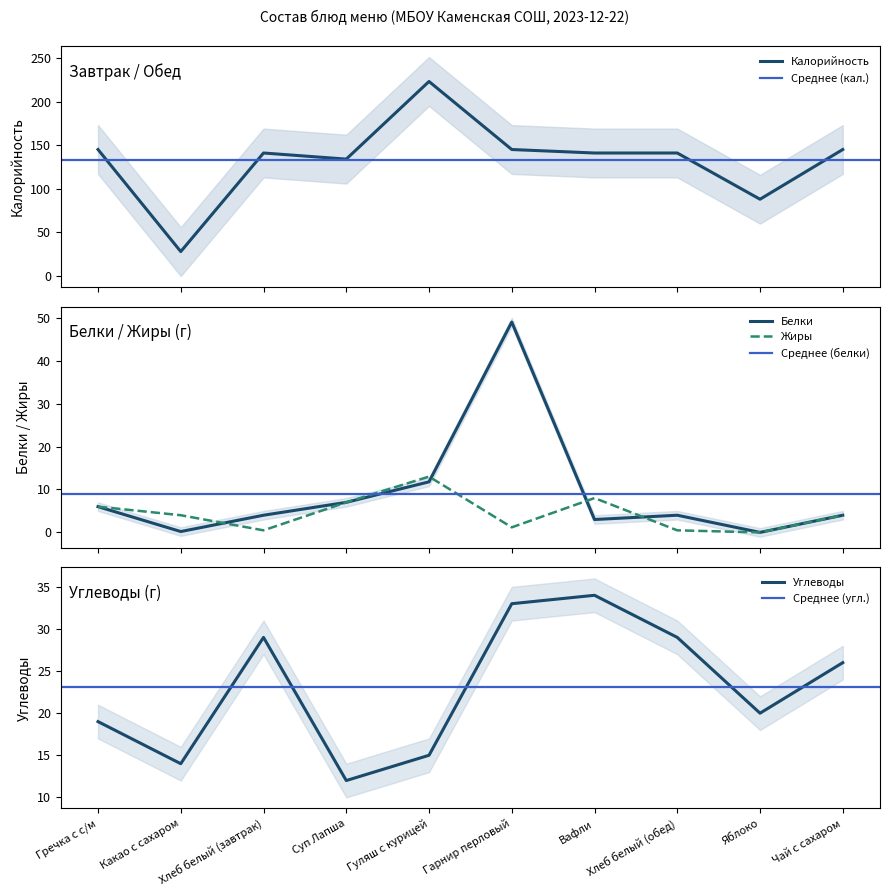

At which category does Углеводы reach its first local peak?

Хлеб белый (завтрак)